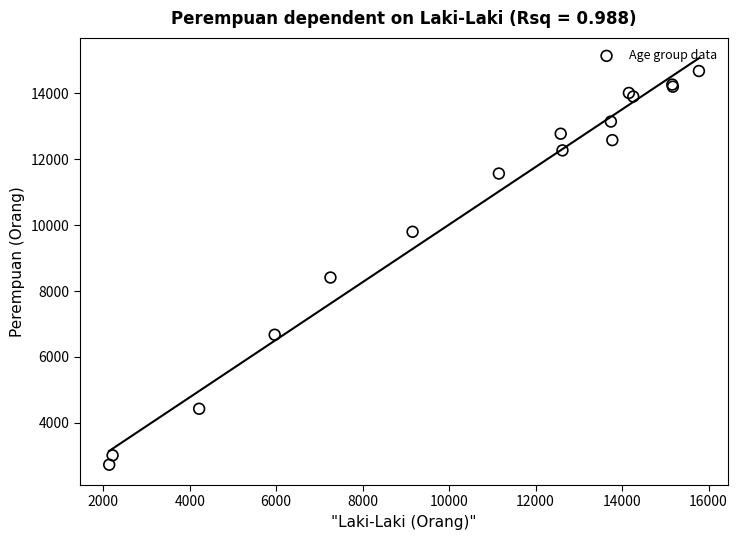

What Y value in the scatter plot is closest to 8704?

8411